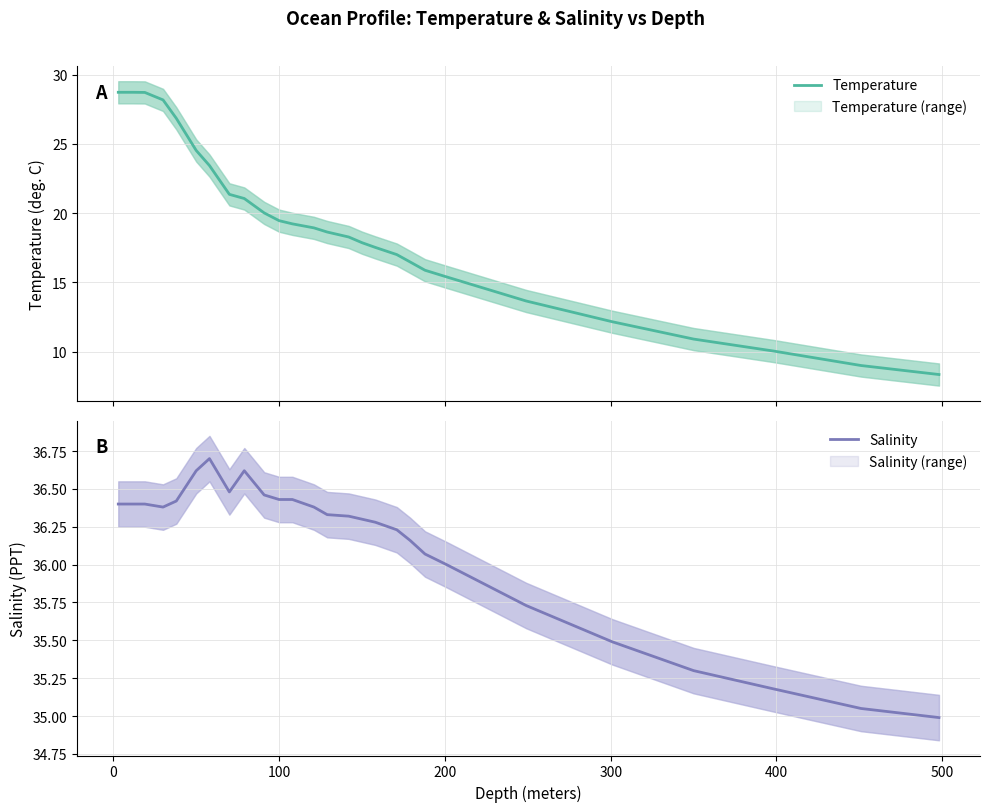

What is the highest value of the Temperature series?

28.7